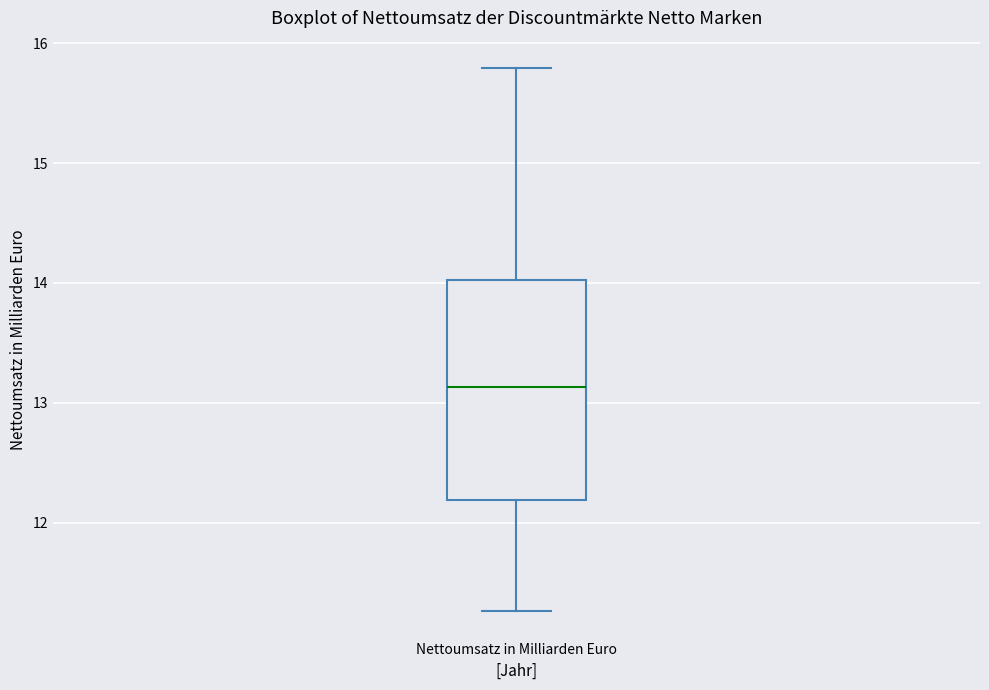

Read this box plot against the y-axis: the position of the median line, the range covered by the box, and the ends of both whiskers. The values are not printed on the chart, so give them approximately, as read against the axis.

median 13.1, box 12.2 to 14.0, whiskers 11.3 to 15.8